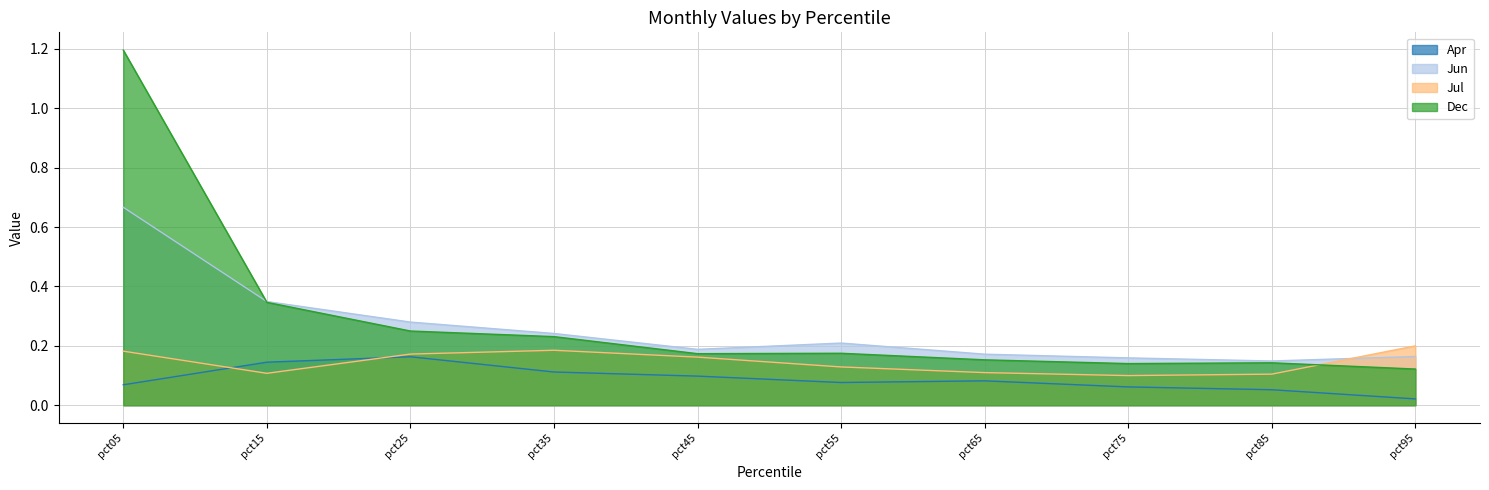

The Jul series shows 0.1 at pct15. True or false?

True